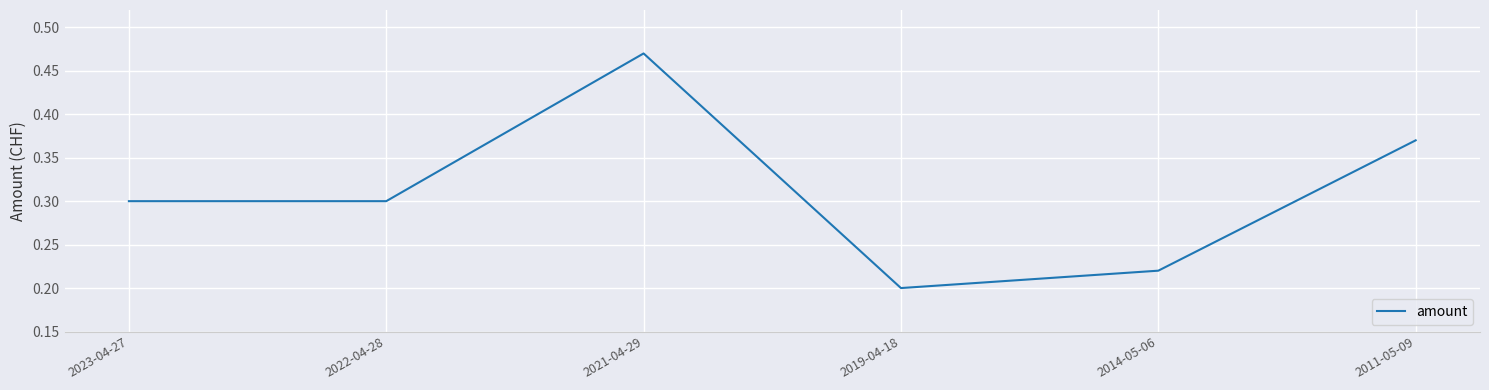

Between 2021-04-29 and 2014-05-06, which is larger?

2021-04-29